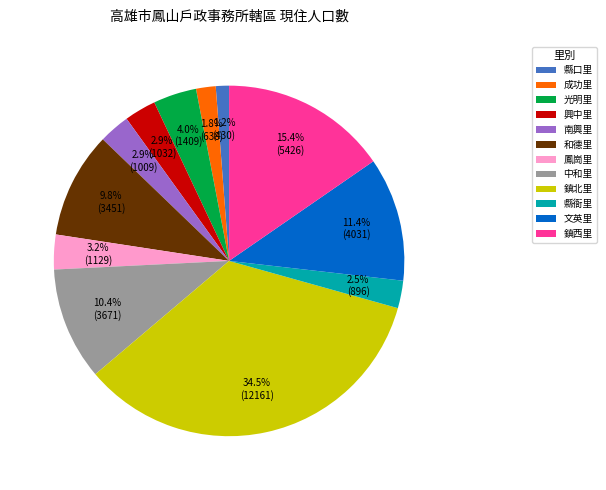

Which has a higher value, 鳳崗里 or 鎮西里?

鎮西里